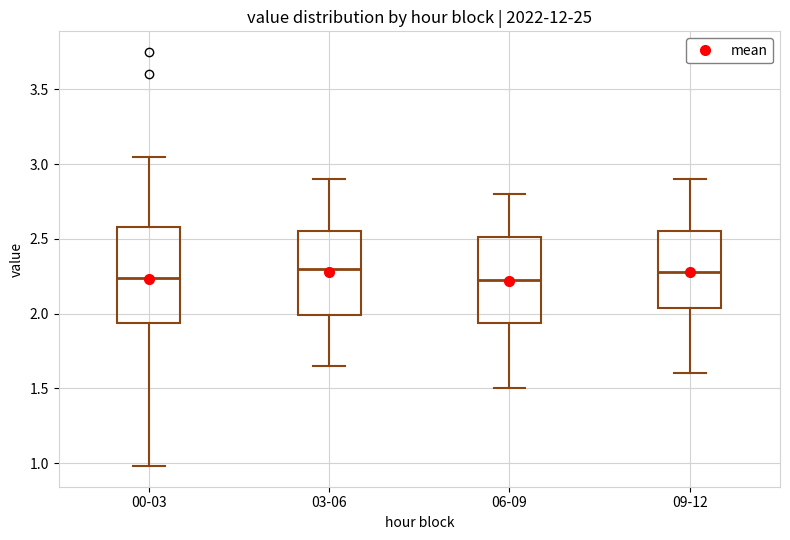

Comparing the boxes themselves (not the whiskers), which one is the tallest?

00-03